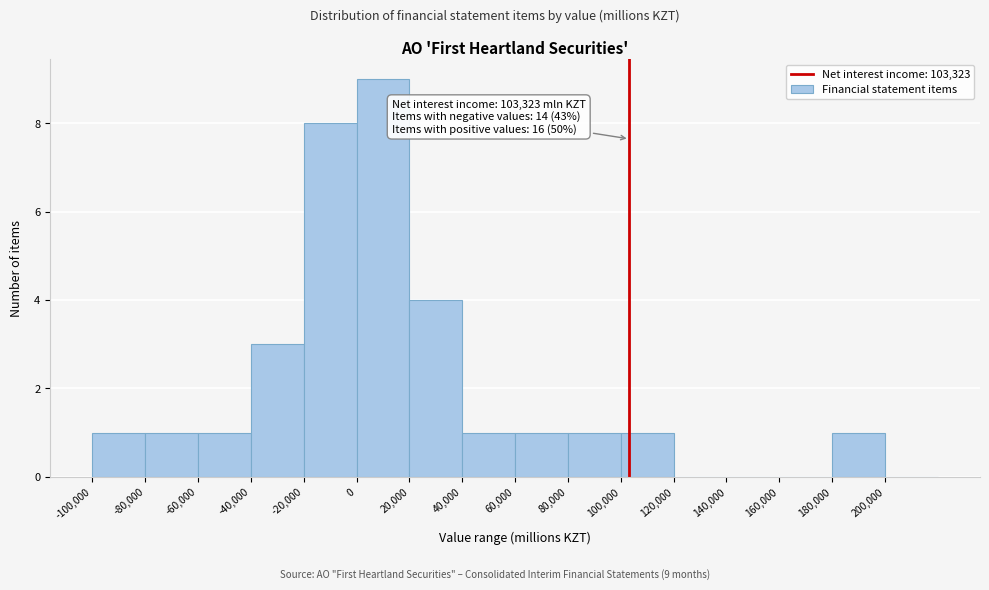

Which range on the x-axis has the tallest bar?

0 to 20000